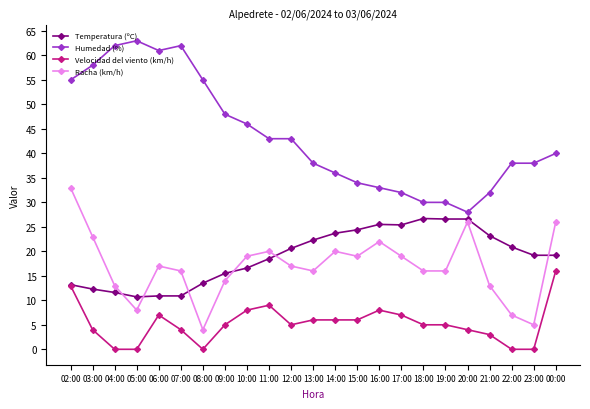

Rank the series at 00:00 from highest to lowest value.

Humedad (%), Racha (km/h), Temperatura (ºC), Velocidad del viento (km/h)